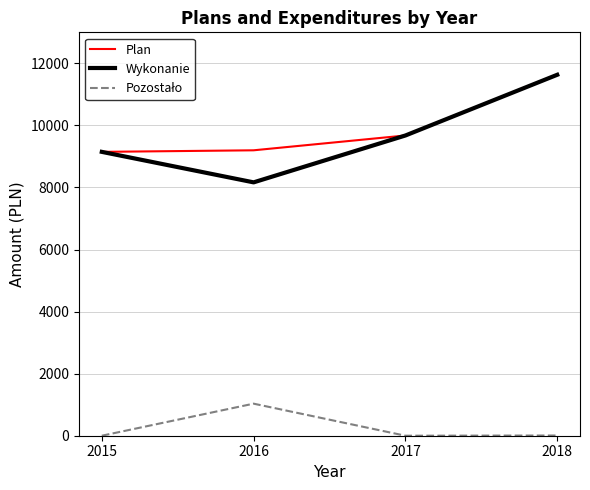

What is the minimum value for Plan?

9148.0